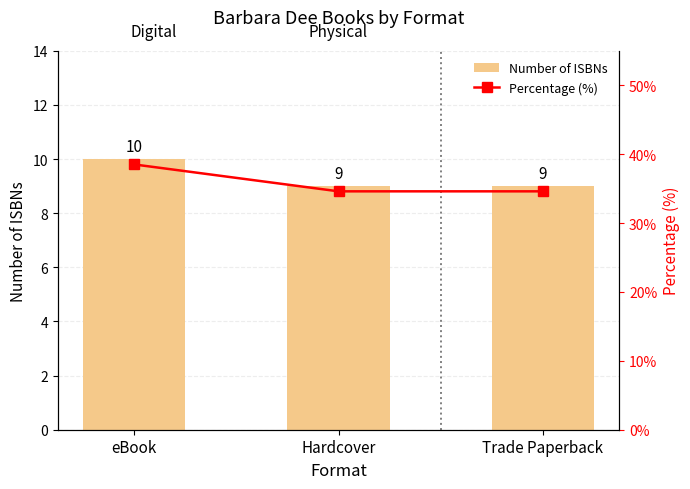

At how many categories does at least one series exceed 19?

3